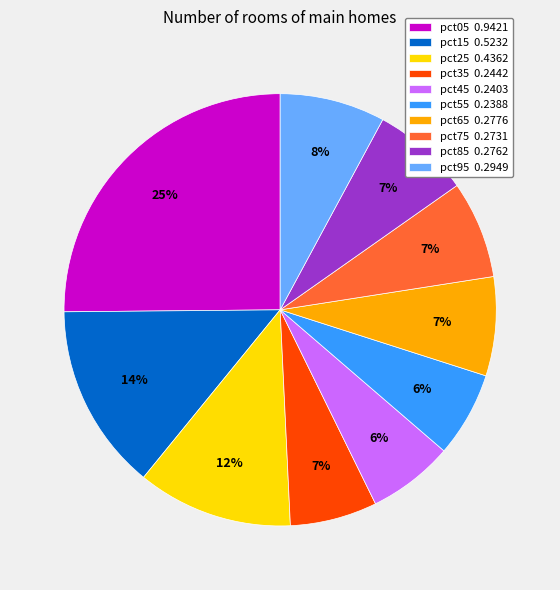

To the nearest percent, what is the difference between the pct05 and pct75 slice percentages?

18%